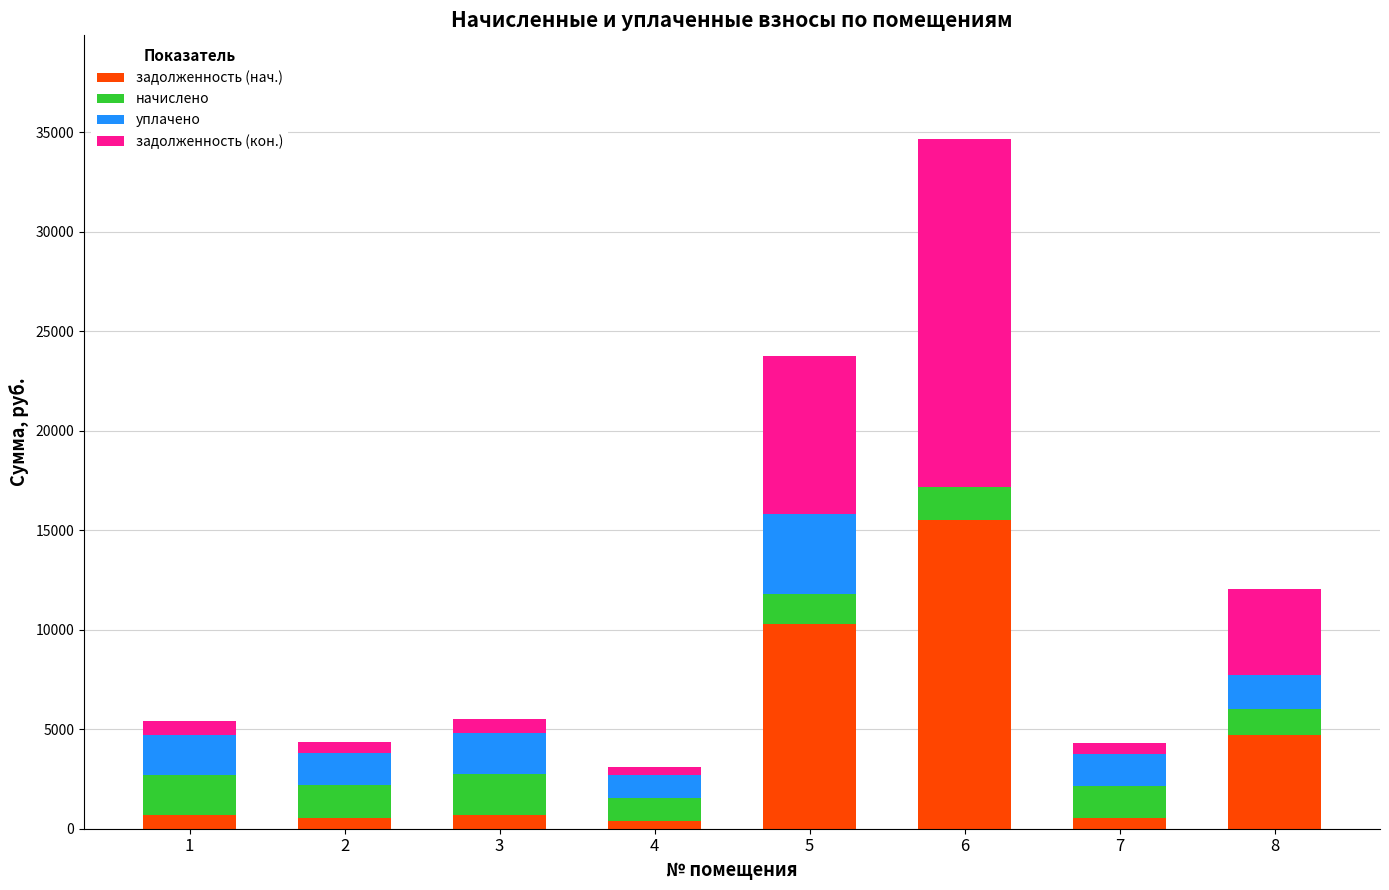

At which category is the sum across all series the highest?

6